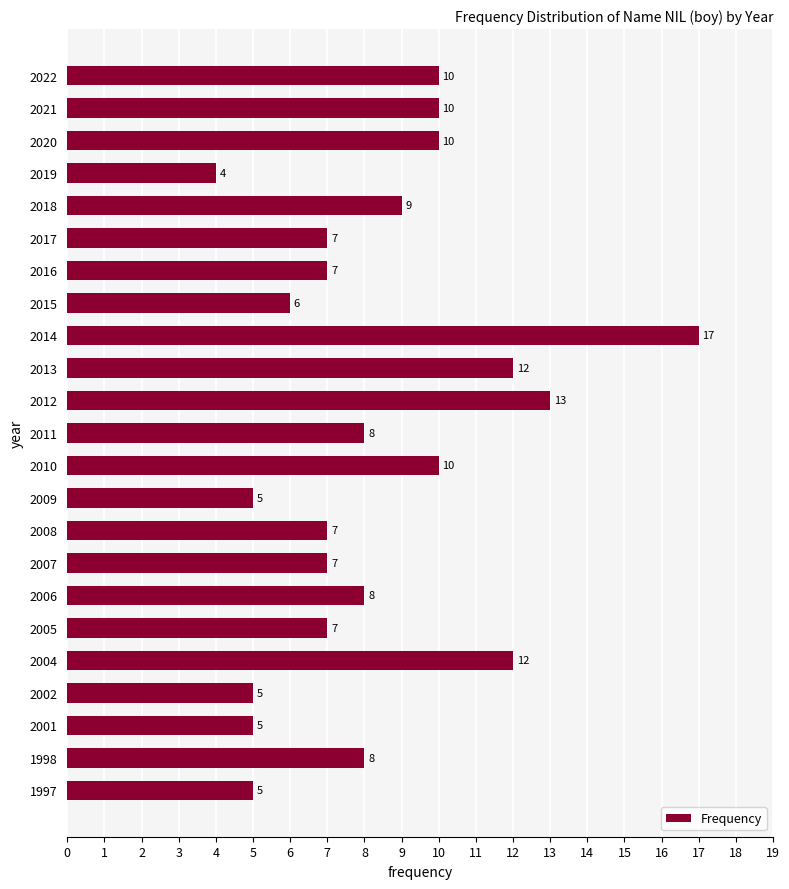

Which label corresponds to the smallest value in the chart?

2019